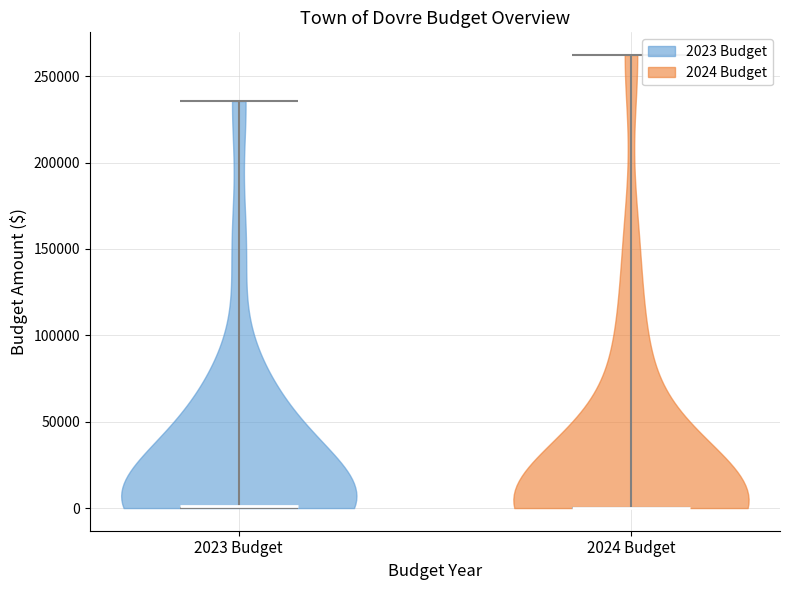

Where does the median line of the violin for 2024 Budget sit on the y-axis? The values are not printed on the chart, so give them approximately, as read against the axis.

0